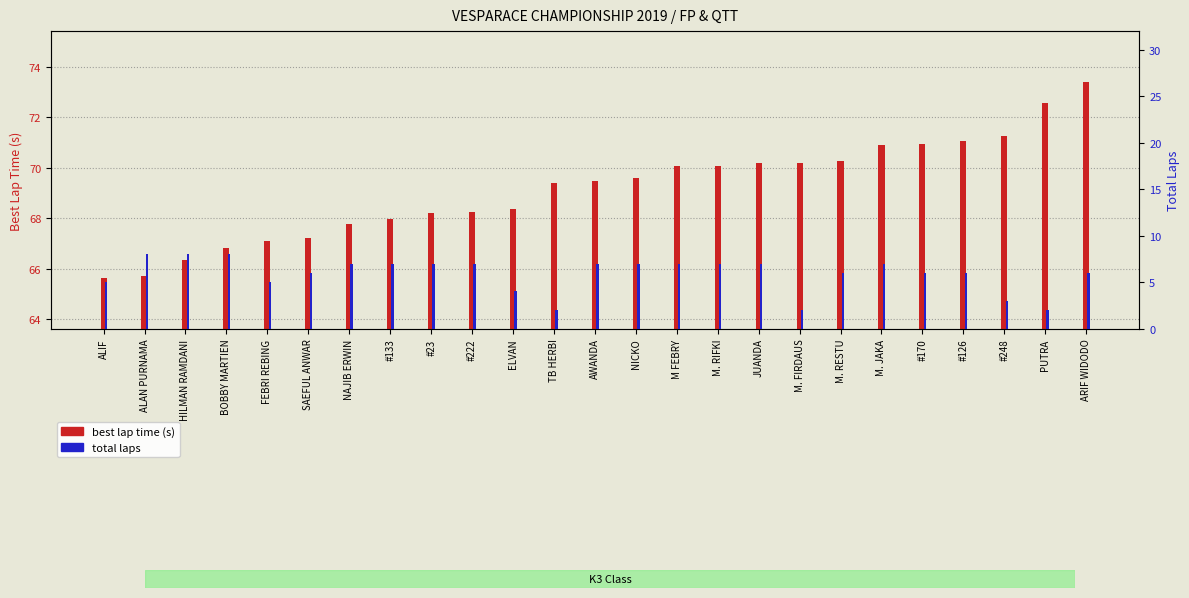

What is the maximum value shown in the chart?

73.4